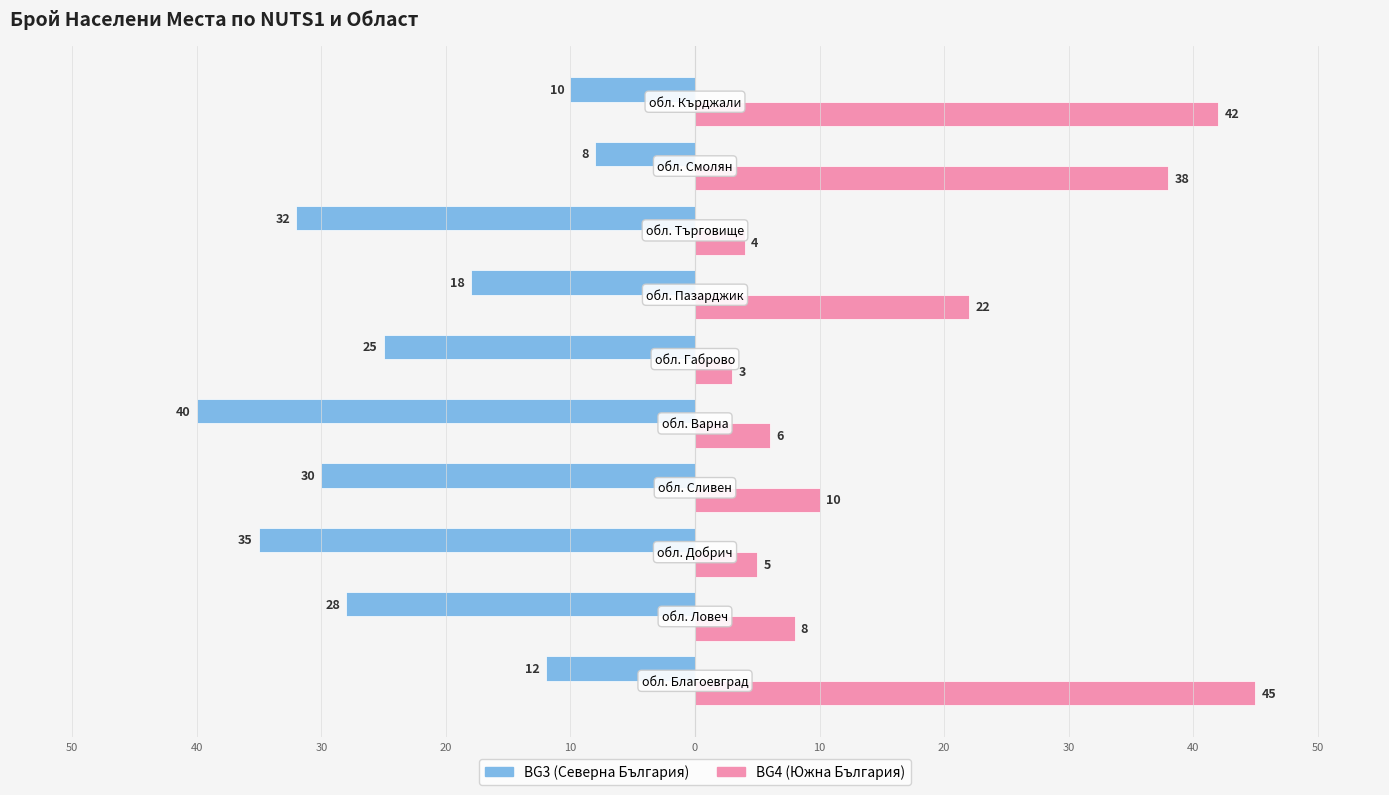

What are all the series names shown in the legend?

BG3 (Северна България), BG4 (Южна България)